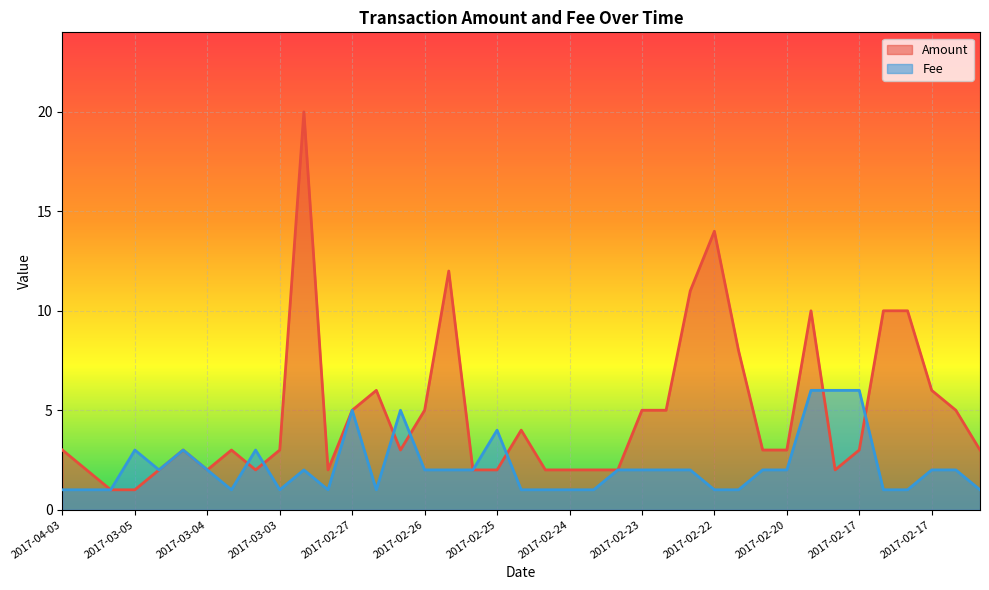

Rank the series by their average value, from highest to lowest.

Amount, Fee